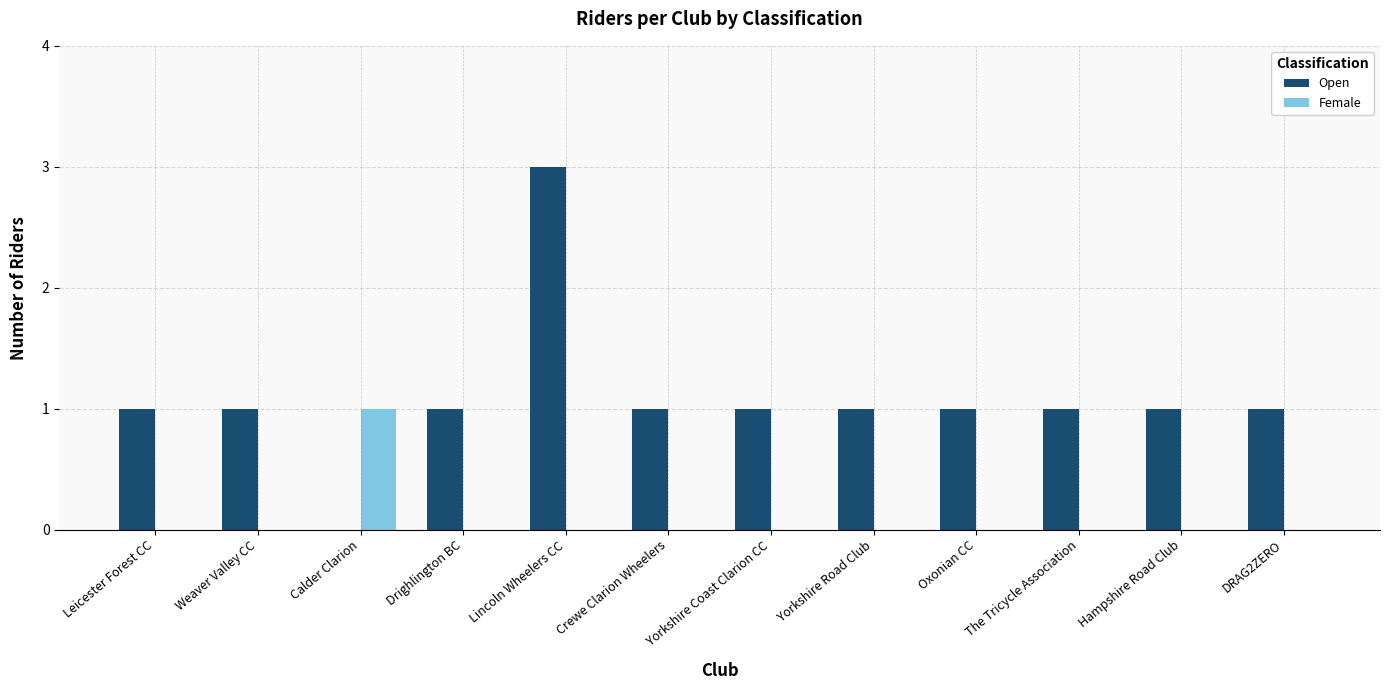

At which label does Female reach its peak?

Calder Clarion